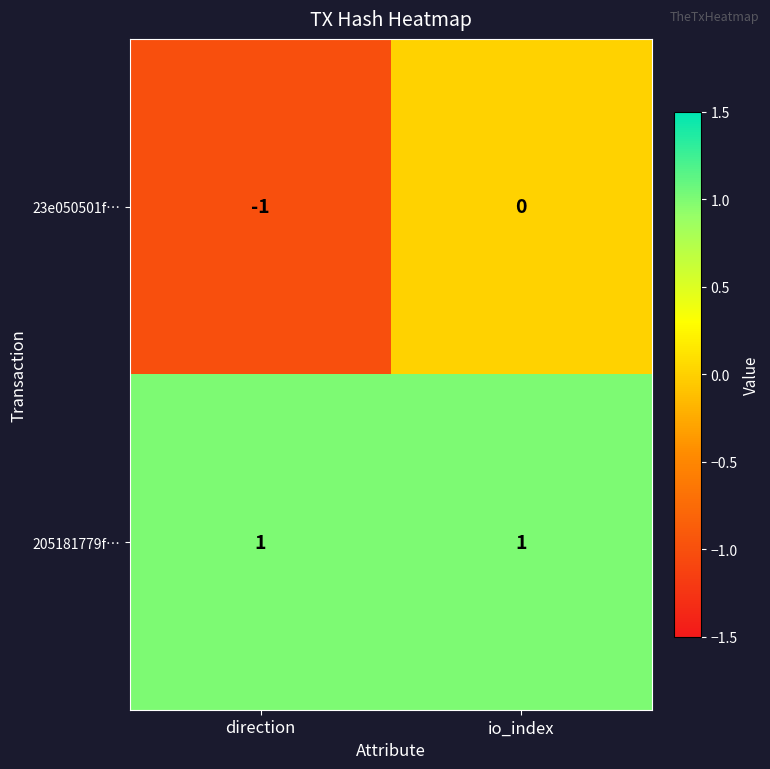

Which label corresponds to the smallest value in the chart?

direction